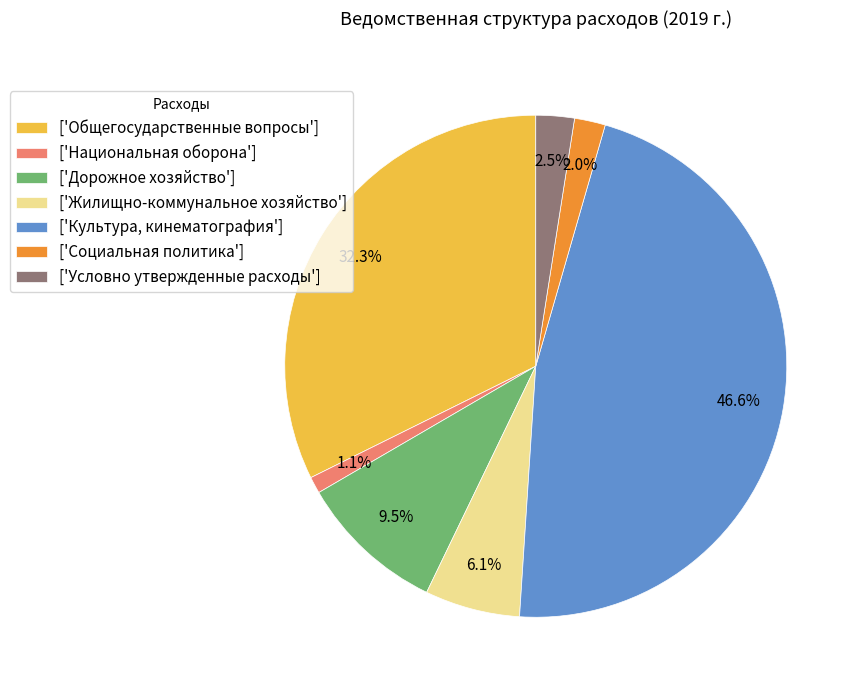

Which has a higher value, ['Социальная политика'] or ['Культура, кинематография']?

['Культура, кинематография']